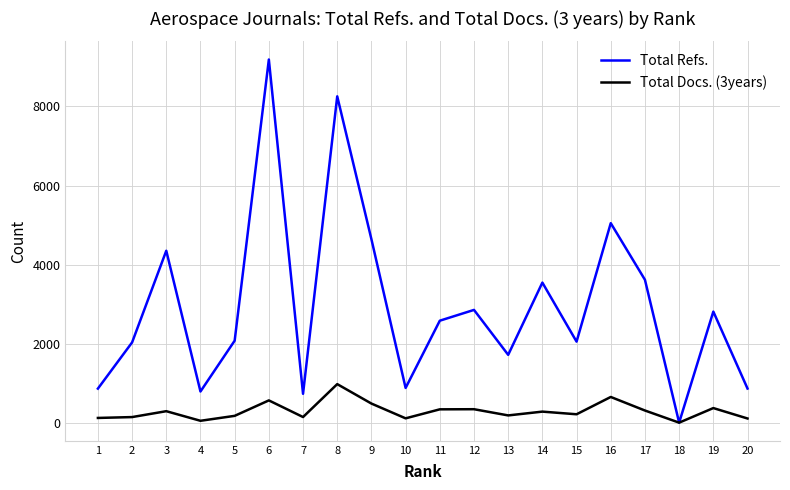

Between 6 and 11, which series saw the biggest shift?

Total Refs.